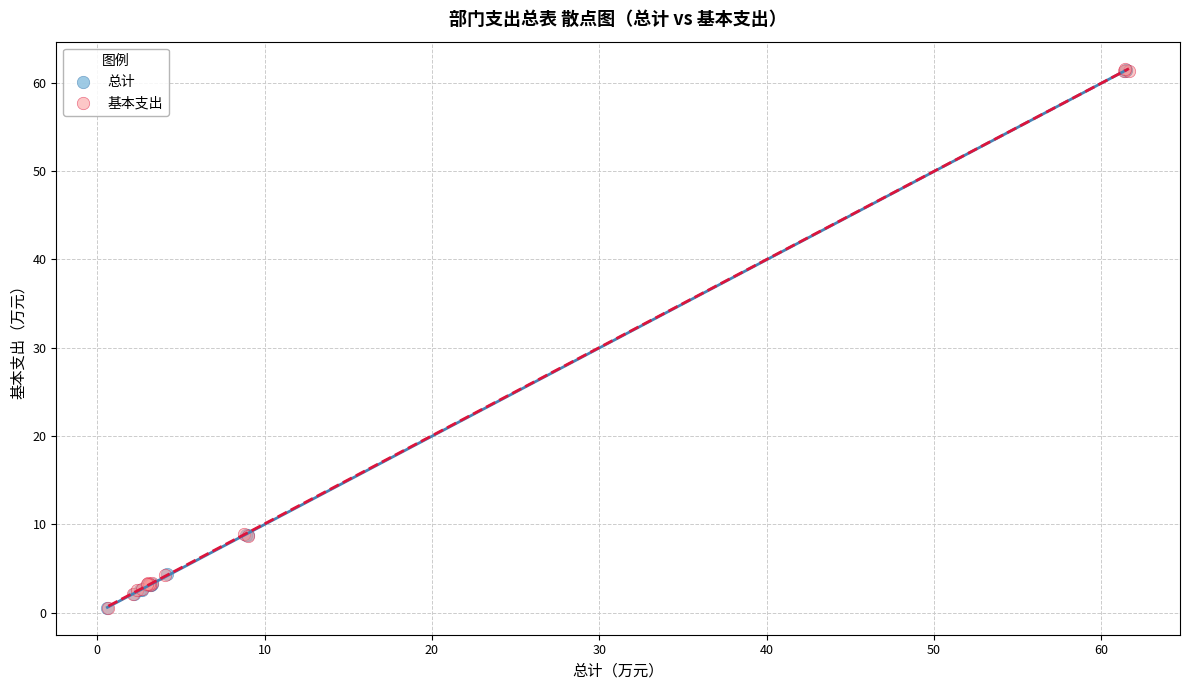

What are all the series names shown in the legend?

总计, 基本支出